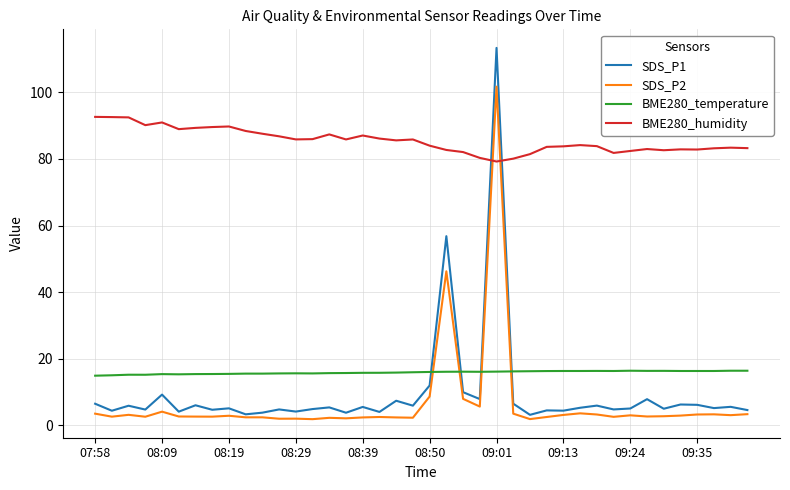

How many categories are shown in the chart?

40